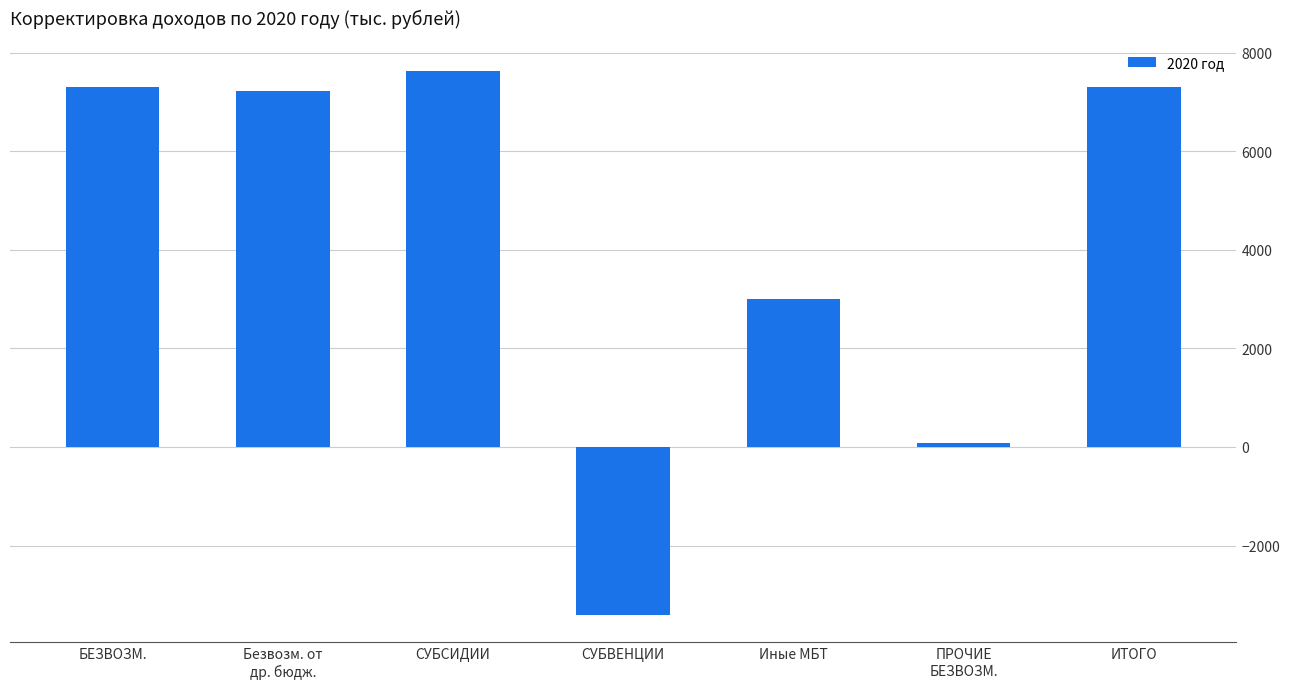

Between Безвозм. от
др. бюдж. and СУБВЕНЦИИ, which is larger?

Безвозм. от
др. бюдж.